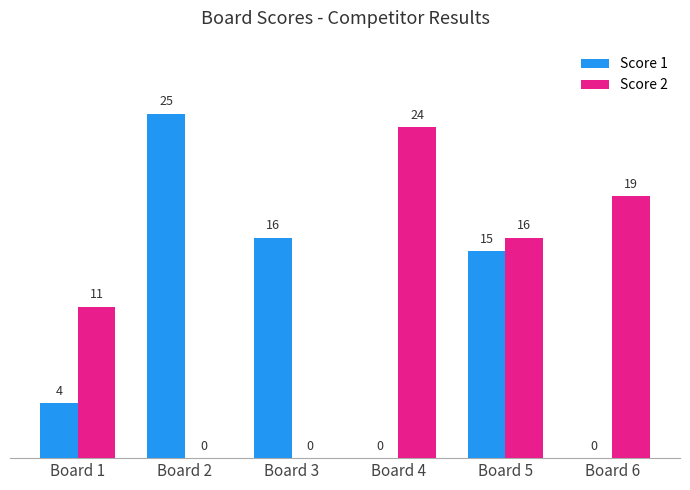

Which series changed the most between Board 1 and Board 3?

Score 1